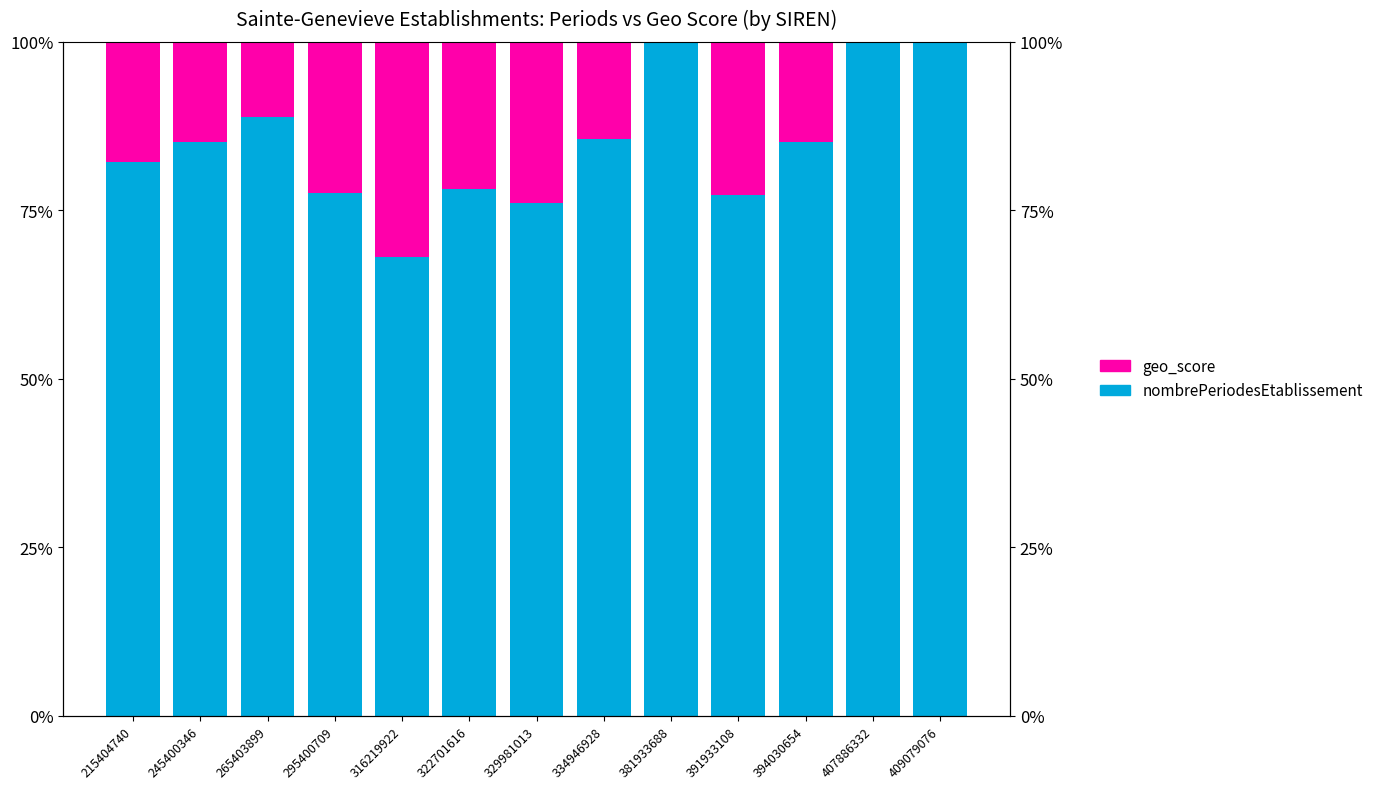

Which label corresponds to the smallest value in the chart?

381933688